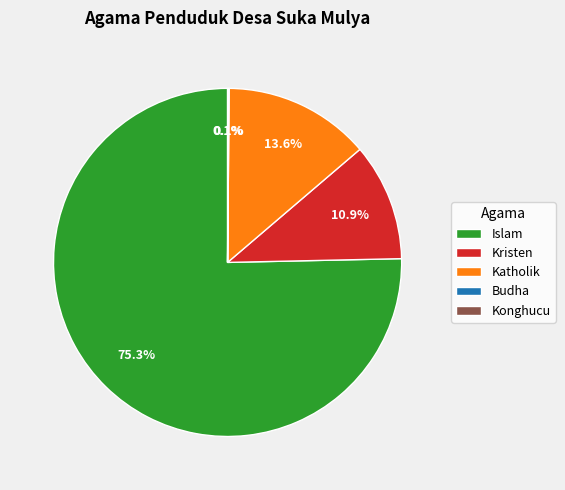

To the nearest percent, what percentage of the pie is Islam?

75%